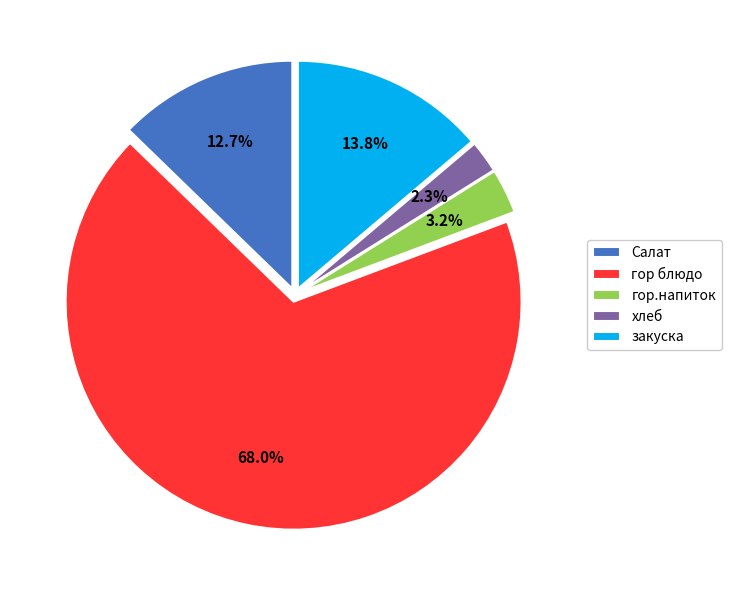

Which slice is the smallest?

хлеб